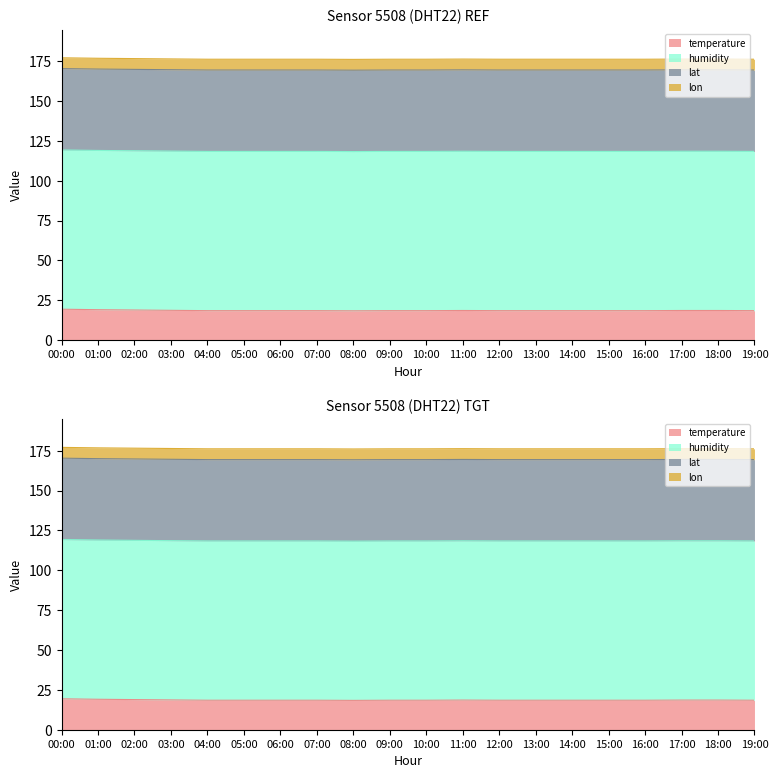

True or false: lon and temperature intersect in this chart.

False